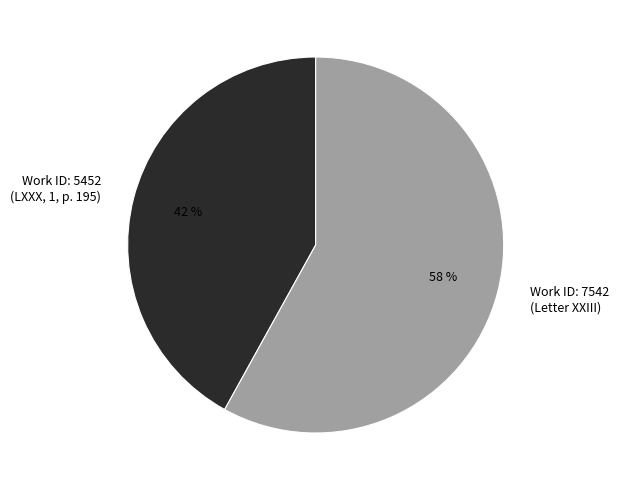

To the nearest percent, what portion does Work ID: 5452 (LXXX, 1, p. 195) represent?

42%